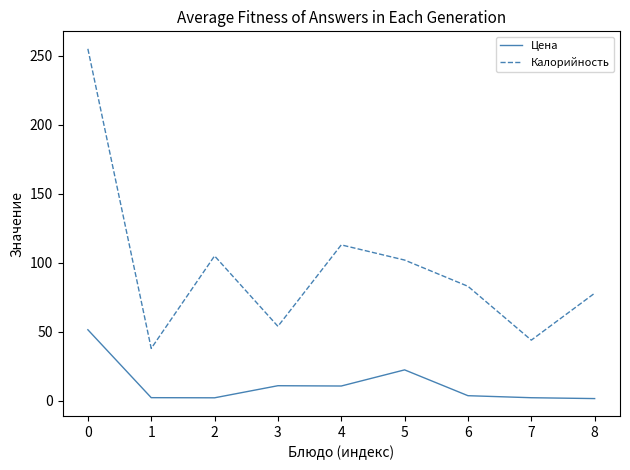

What is the maximum value shown in the chart?

255.0